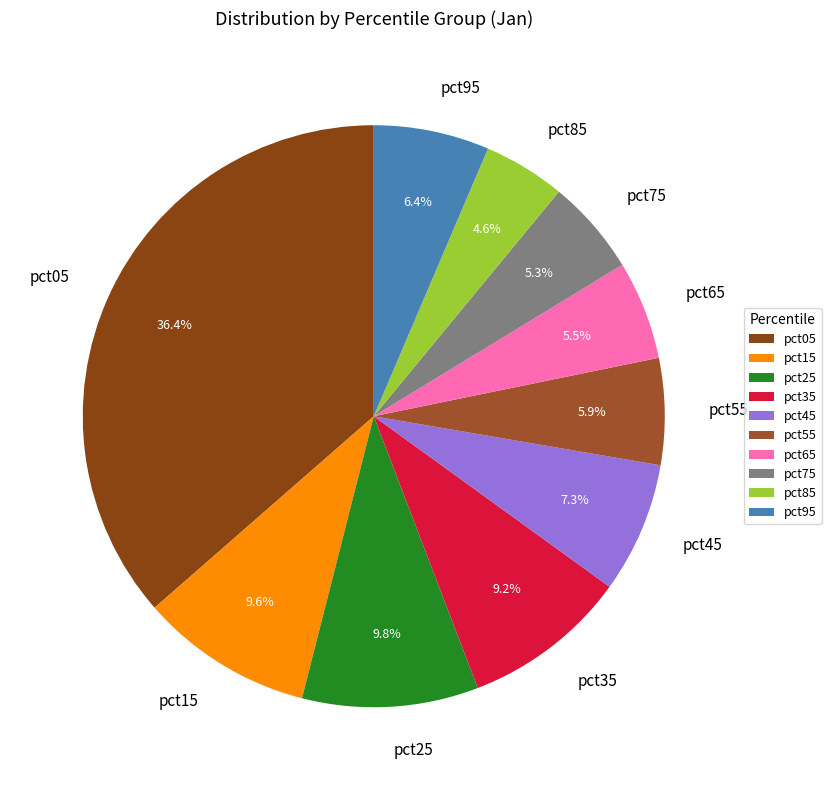

Is pct25 the majority of the pie?

No